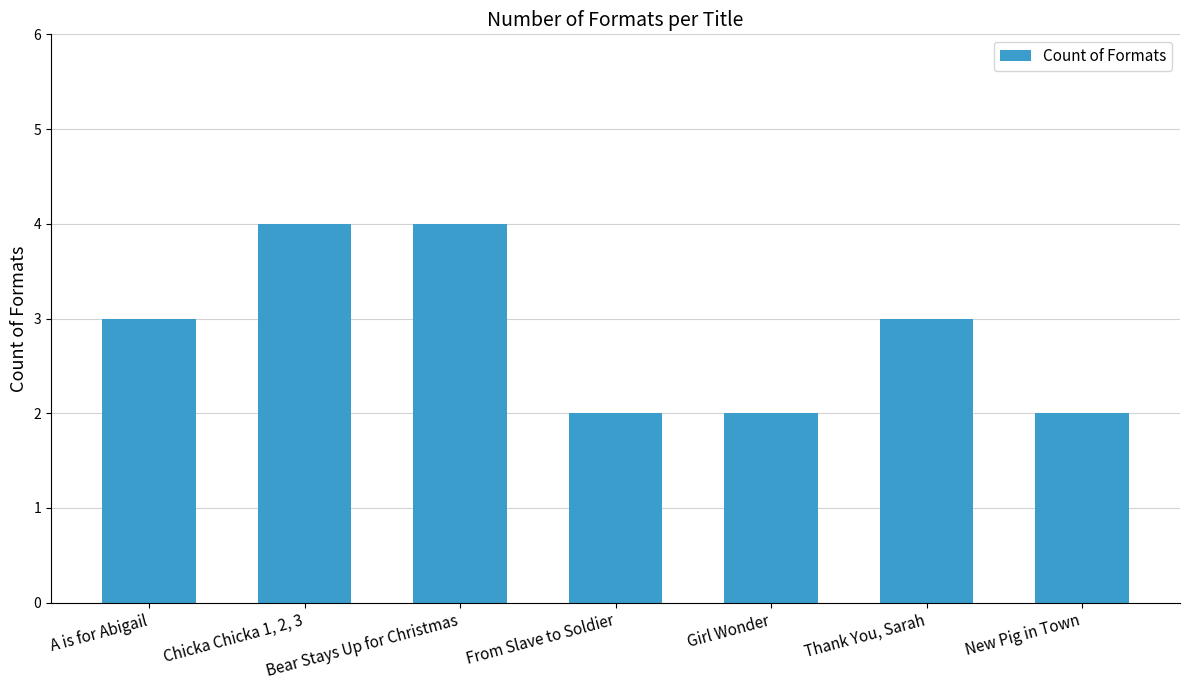

Reading left to right, extract all data points from this chart.

A is for Abigail=3	Chicka Chicka 1, 2, 3=4	Bear Stays Up for Christmas=4	From Slave to Soldier=2	Girl Wonder=2	Thank You, Sarah=3	New Pig in Town=2